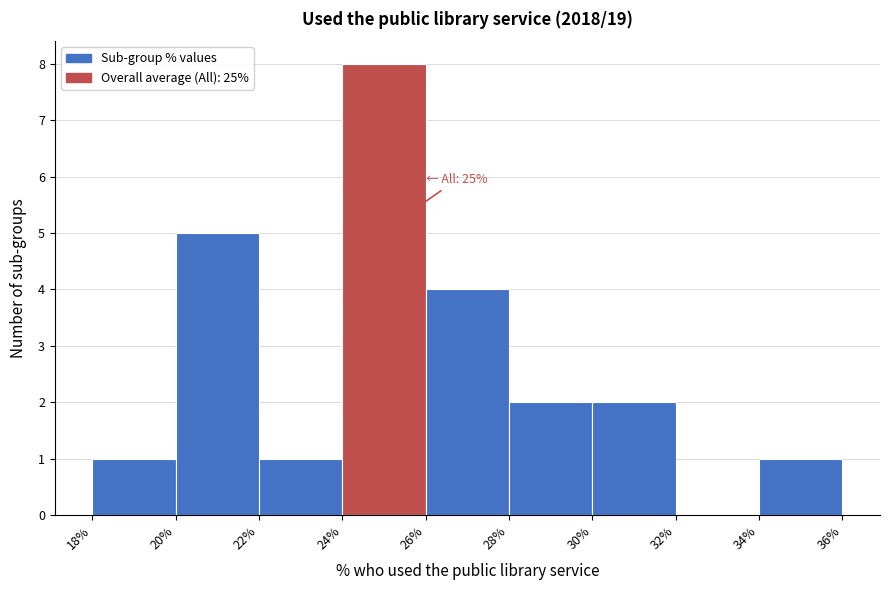

Over which range of the x-axis is the bar tallest?

24% to 26%